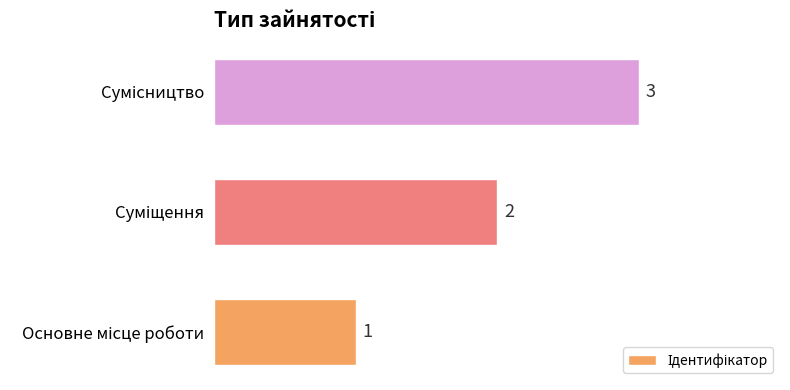

Count the values in the range 1 to 3.

3